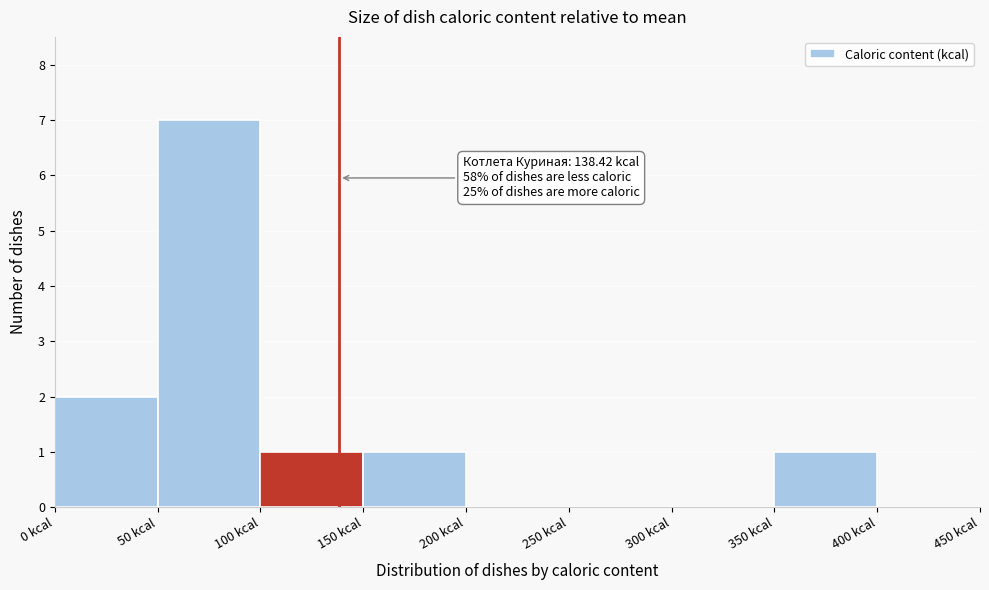

Which range on the x-axis has the tallest bar?

50 to 100